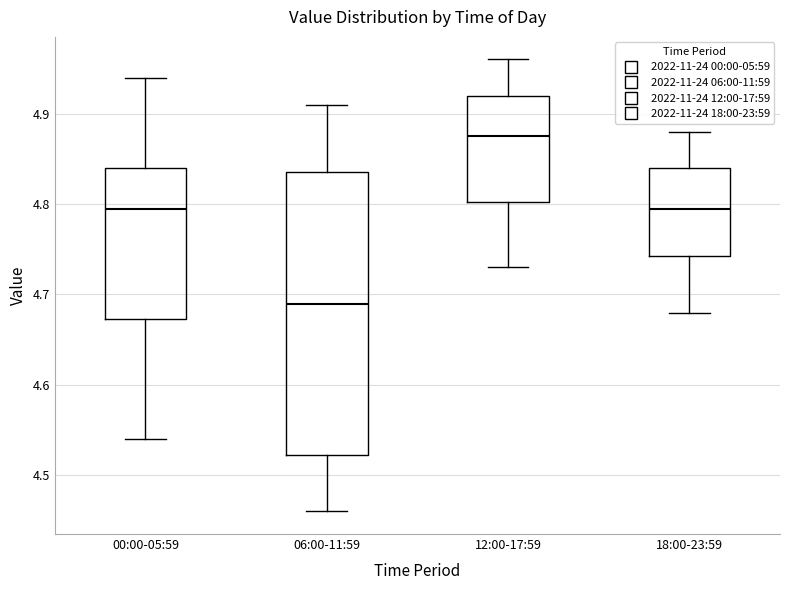

Where is the lower edge of the box for 12:00-17:59 on the y-axis? The values are not printed on the chart, so give them approximately, as read against the axis.

4.80